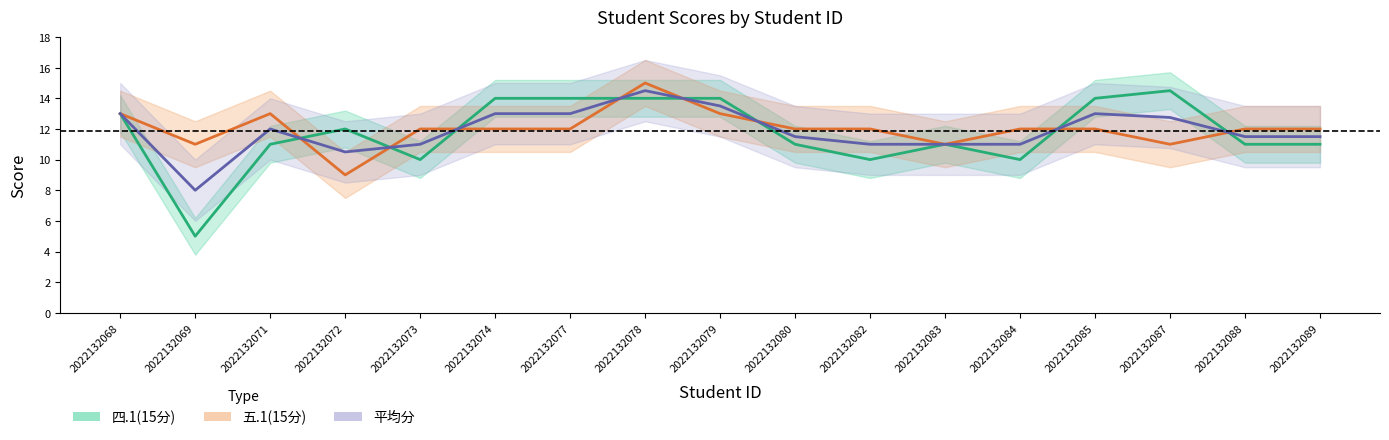

How many times do 四.1(15分) and 平均分 cross each other?

8